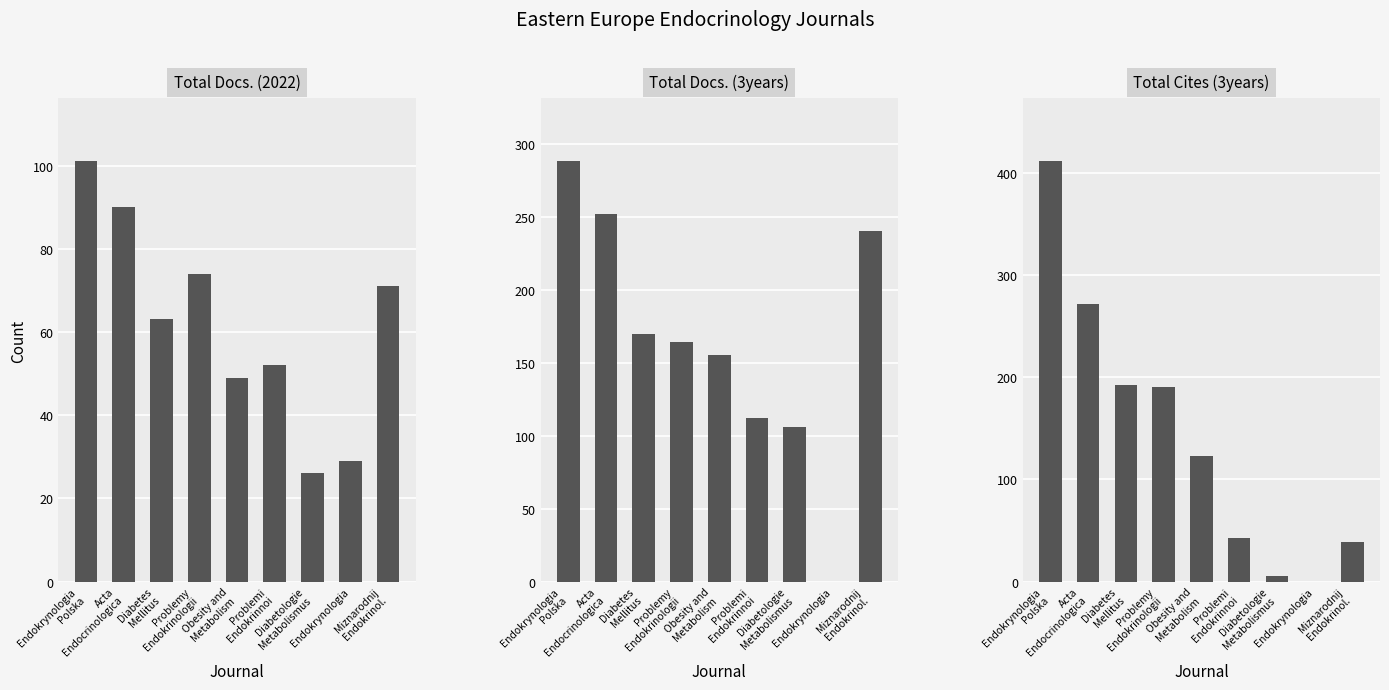

What is the difference between the maximum and minimum values in the Total Cites (3years) series?

411